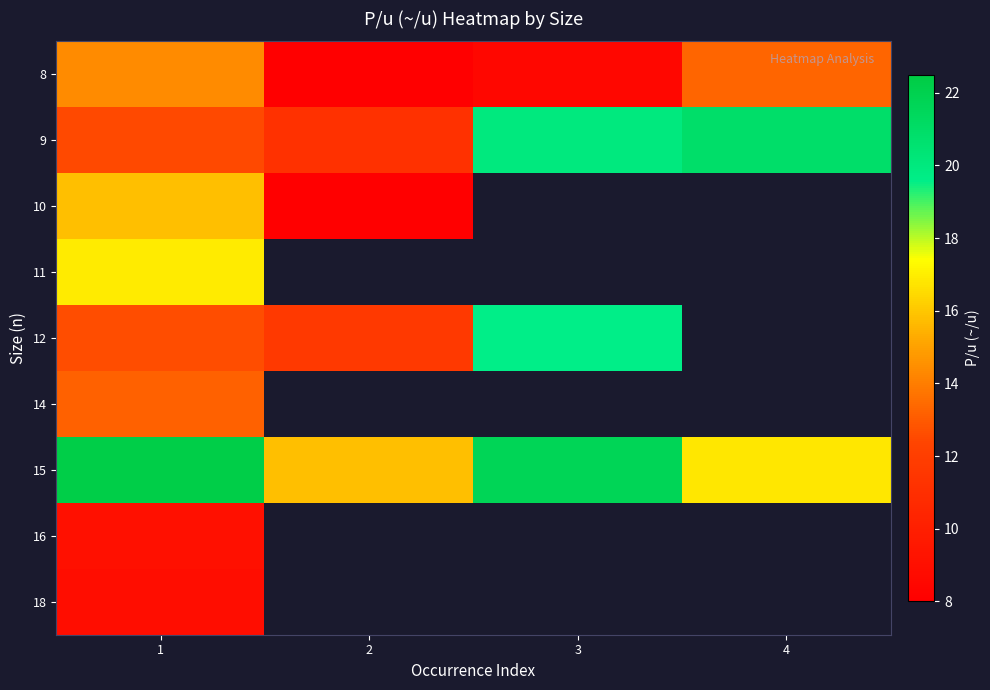

Rank the series by their maximum value, from lowest to highest.

18, 16, 14, 8, 10, 11, 12, 9, 15